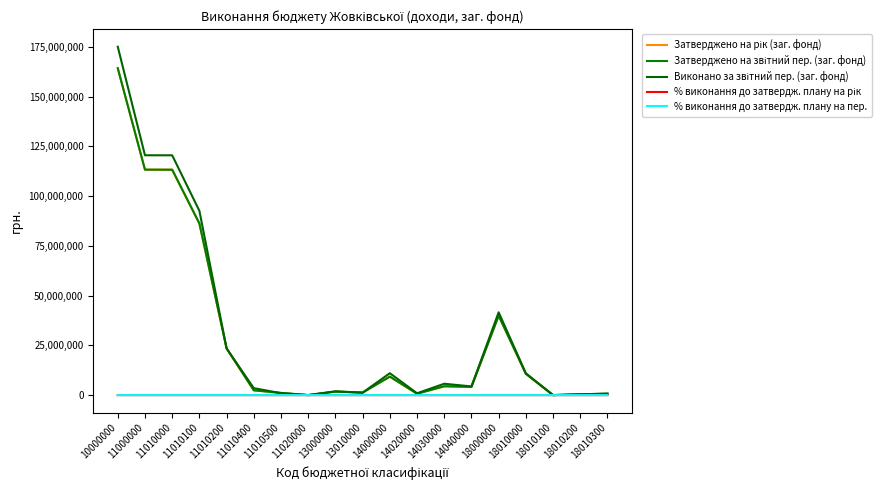

Does the chart display data point markers on the line(s)?

No